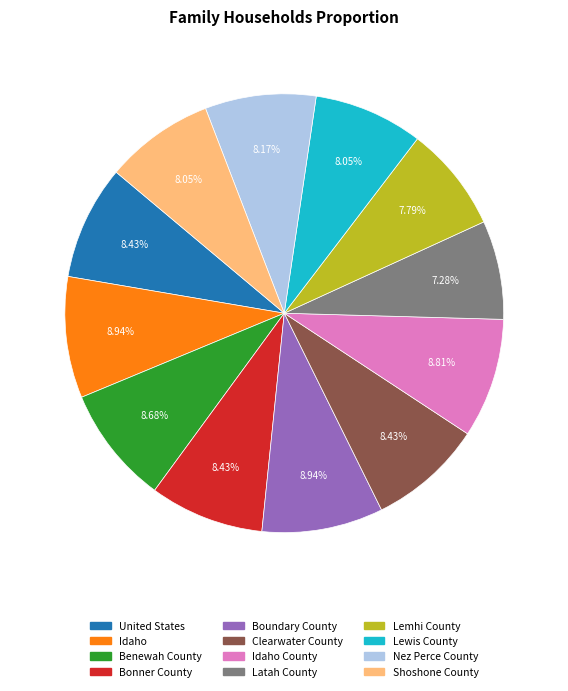

Does any single category account for the majority?

No